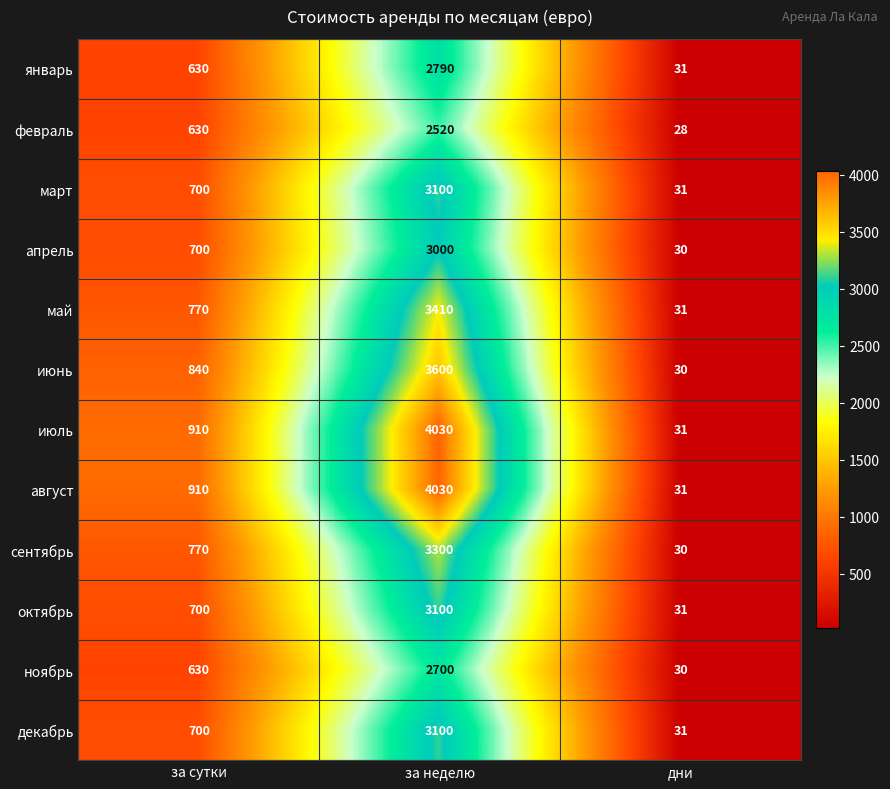

Count the number of categories in the chart.

3